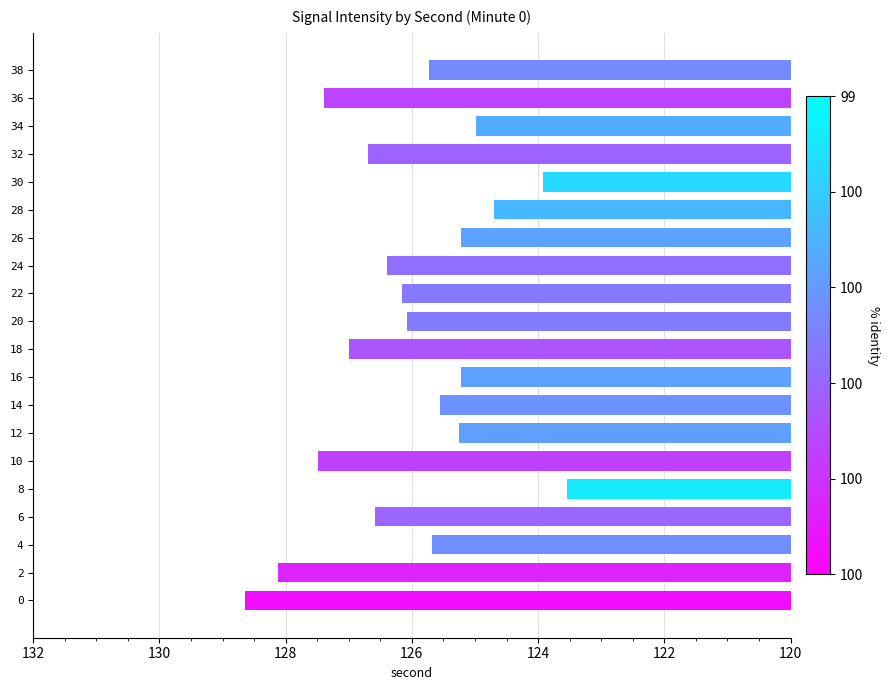

True or false: the data shows 205.7 at 0.

False